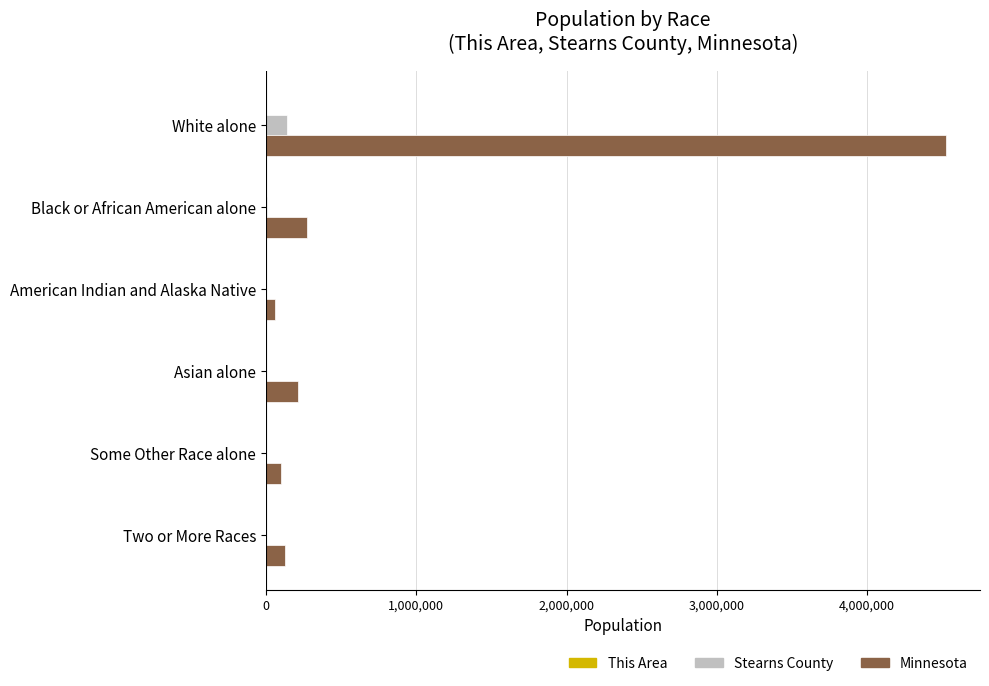

Which series has the largest total across all categories?

Minnesota